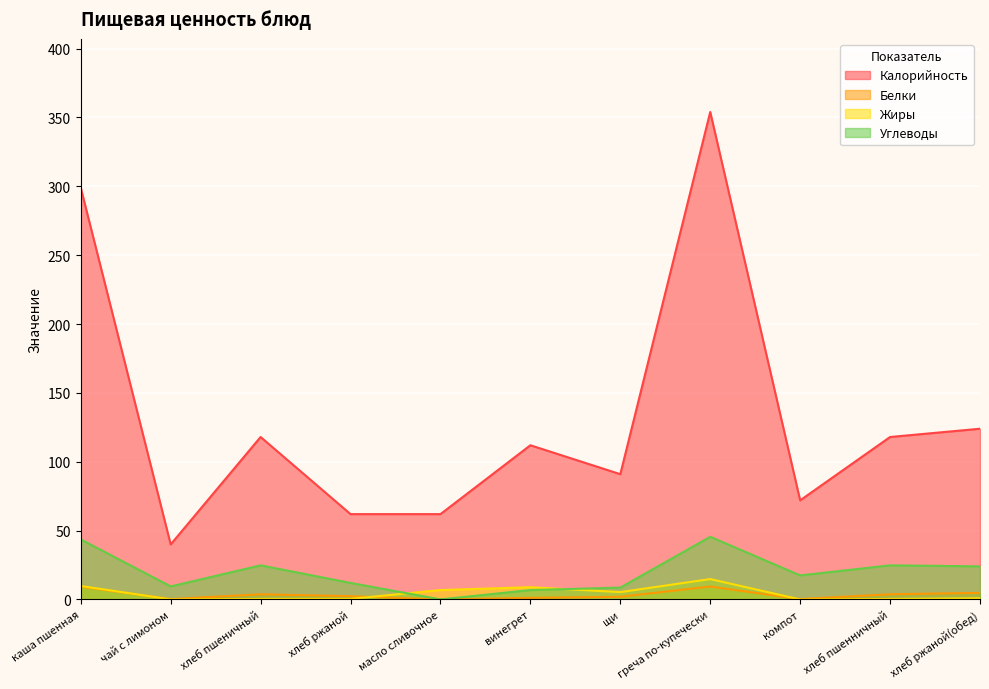

Which category has the lowest value in the Калорийность series?

чай с лимоном